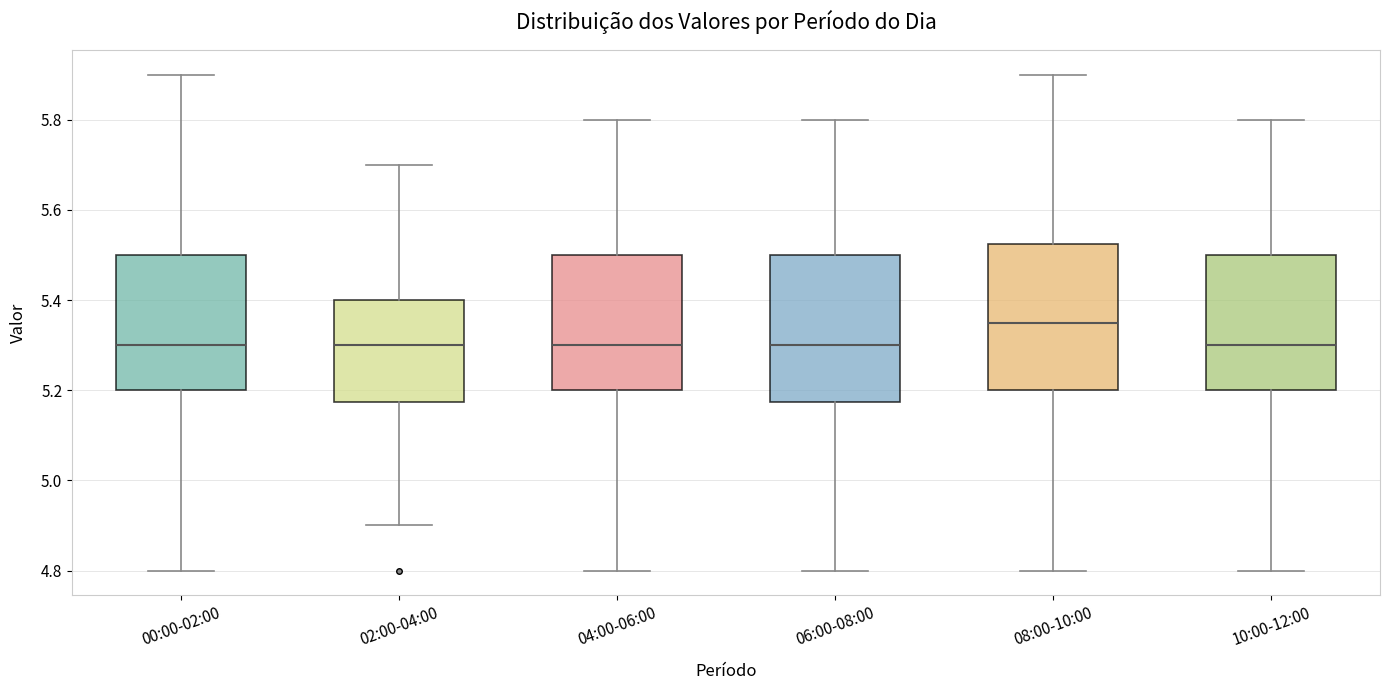

Reading left to right, read every box against the y-axis: the position of its median line, the range the box covers, and the ends of its whiskers. The values are not printed on the chart, so give them approximately, as read against the axis.

00:00-02:00: median 5.30, box 5.20 to 5.50, whiskers 4.80 to 5.90
02:00-04:00: median 5.30, box 5.18 to 5.40, whiskers 4.90 to 5.70
04:00-06:00: median 5.30, box 5.20 to 5.50, whiskers 4.80 to 5.80
06:00-08:00: median 5.30, box 5.18 to 5.50, whiskers 4.80 to 5.80
08:00-10:00: median 5.36, box 5.20 to 5.52, whiskers 4.80 to 5.90
10:00-12:00: median 5.30, box 5.20 to 5.50, whiskers 4.80 to 5.80